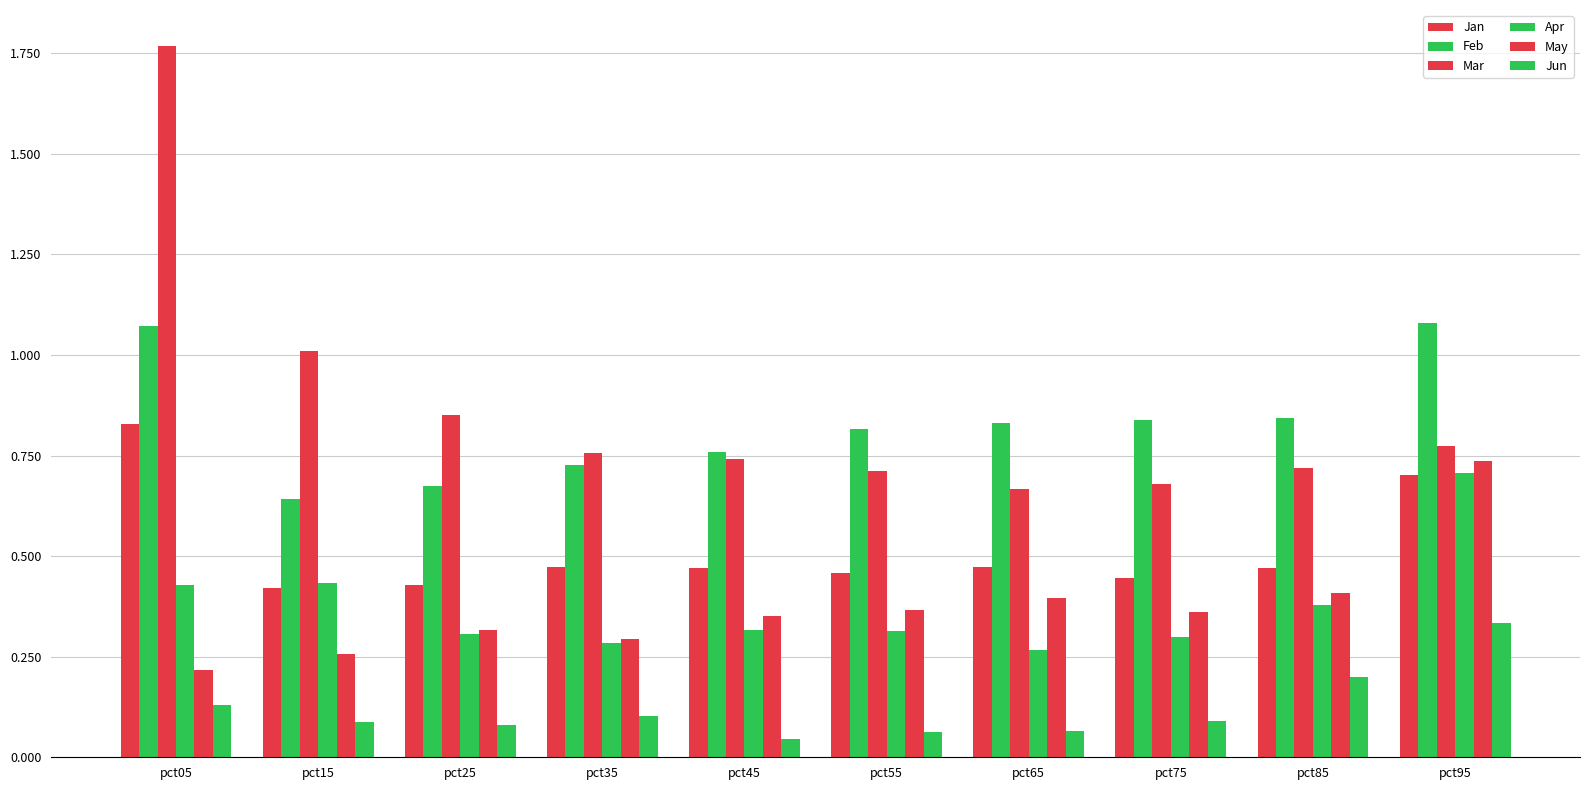

Count the number of categories in the chart.

10